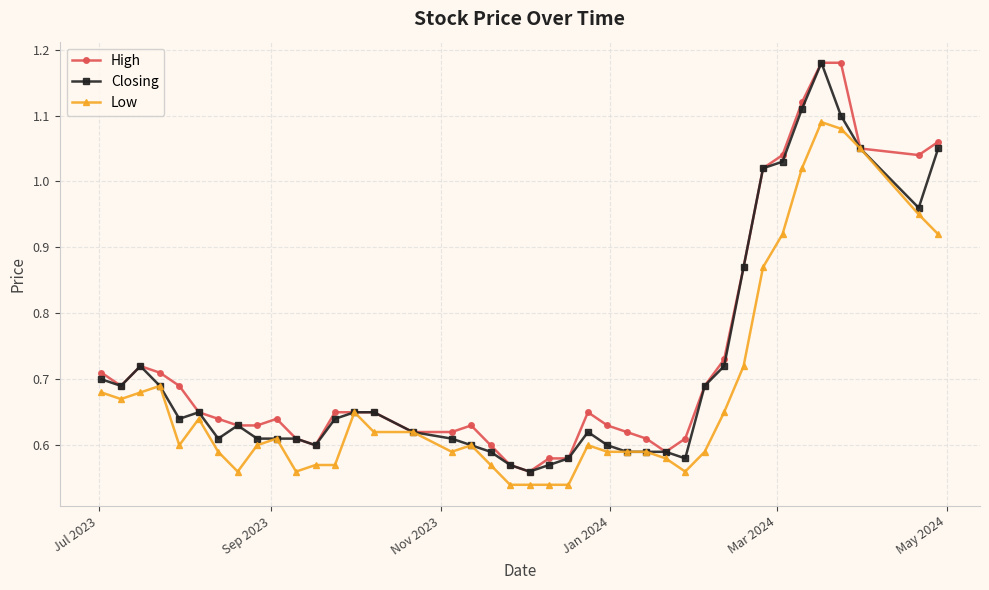

True or false: Closing has more than 0 interior local peaks.

True